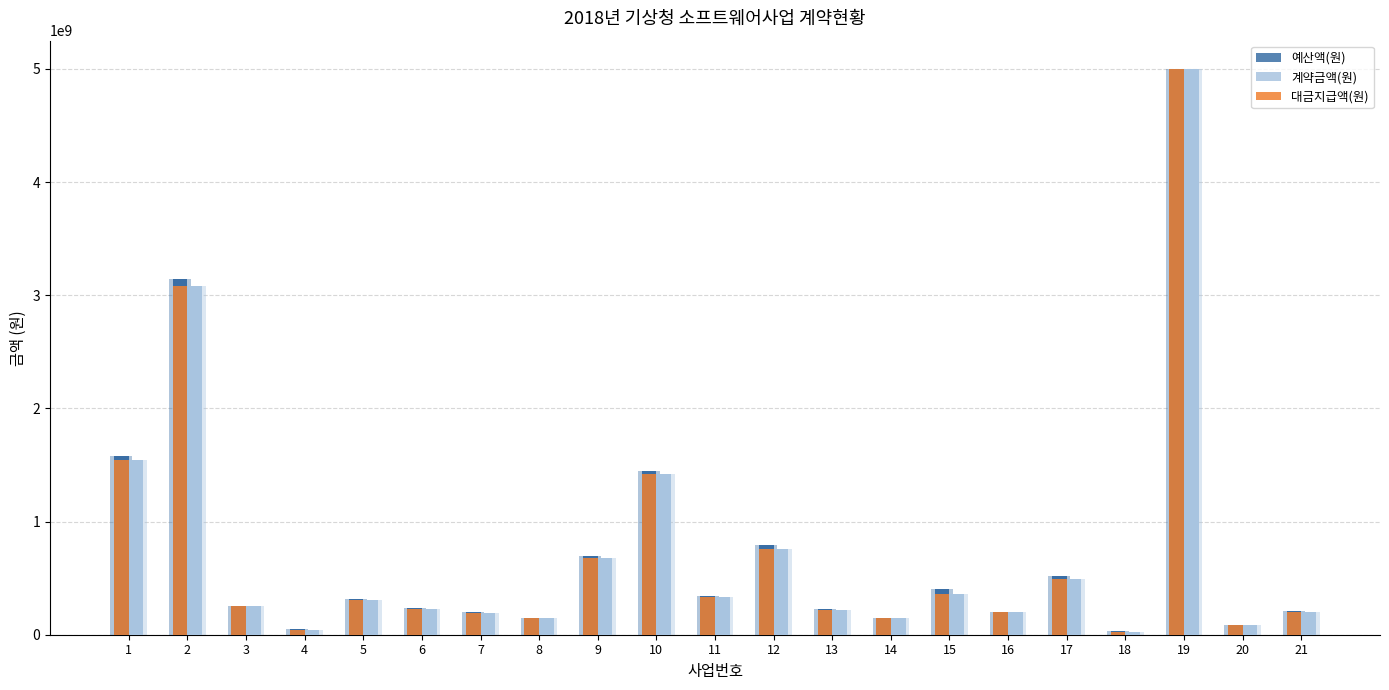

What are all the series names shown in the legend?

예산액(원), 계약금액(원), 대금지급액(원)